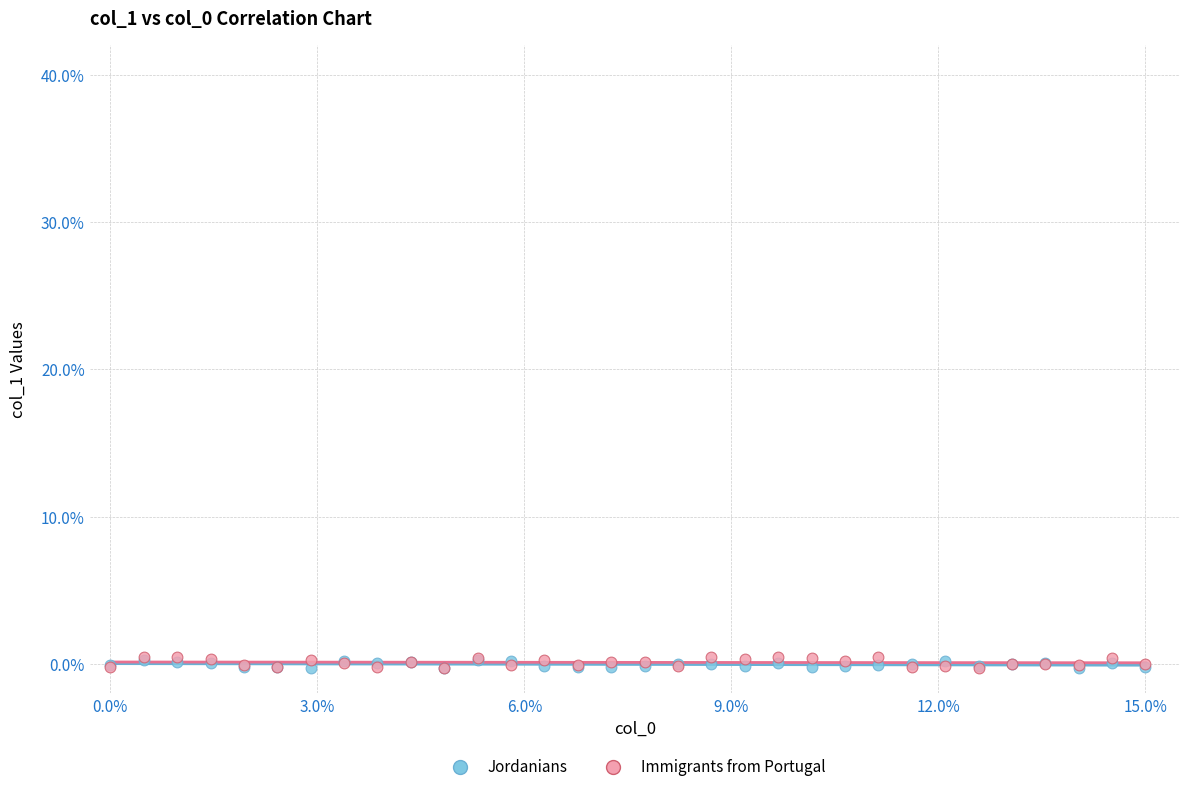

What are all the series names shown in the legend?

Jordanians, Immigrants from Portugal